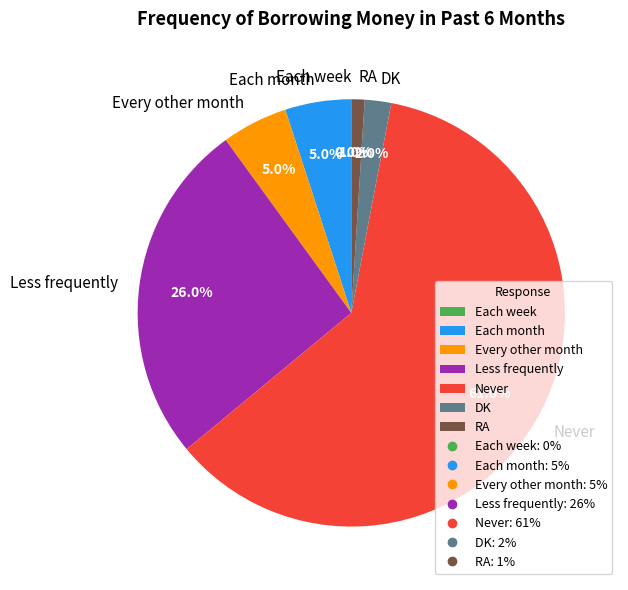

Is it true that Less frequently is 37% of the pie?

False